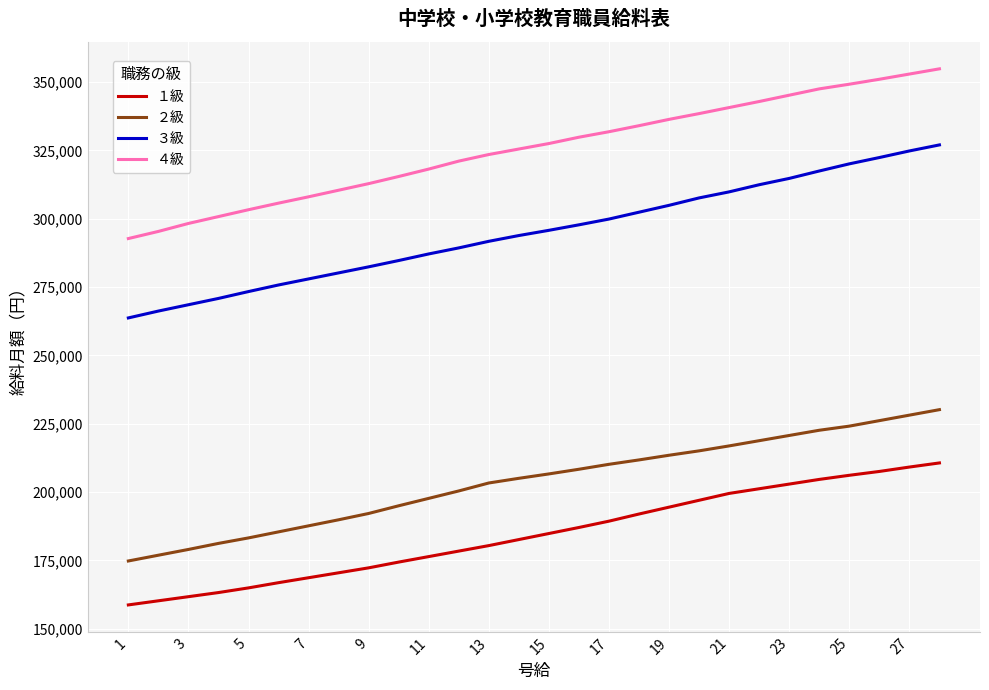

Rank the series by their maximum value, from highest to lowest.

４級, ３級, ２級, １級